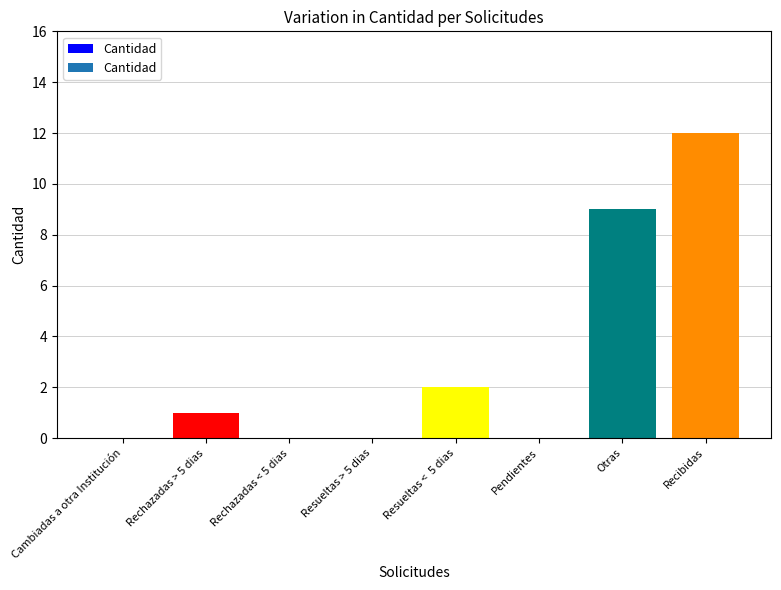

Are the bars horizontal?

No